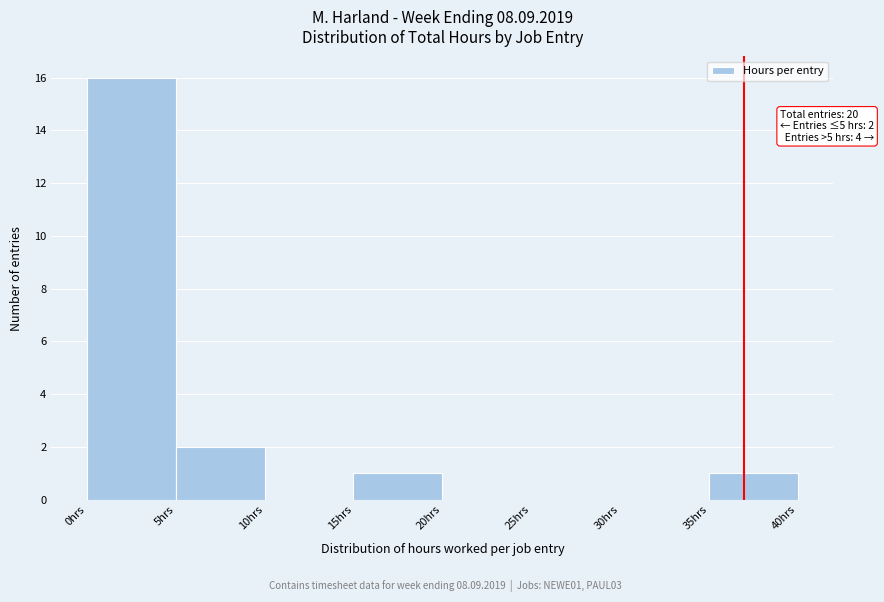

Over which range of the x-axis is the bar tallest?

0 to 5